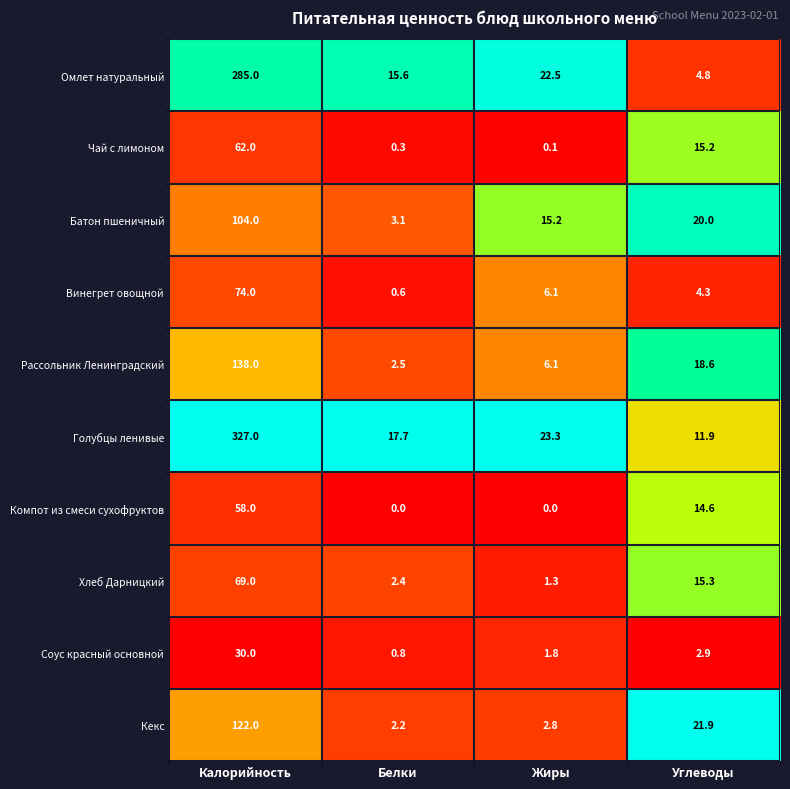

What is the sum of the Винегрет овощной values at Белки and Углеводы?

4.9